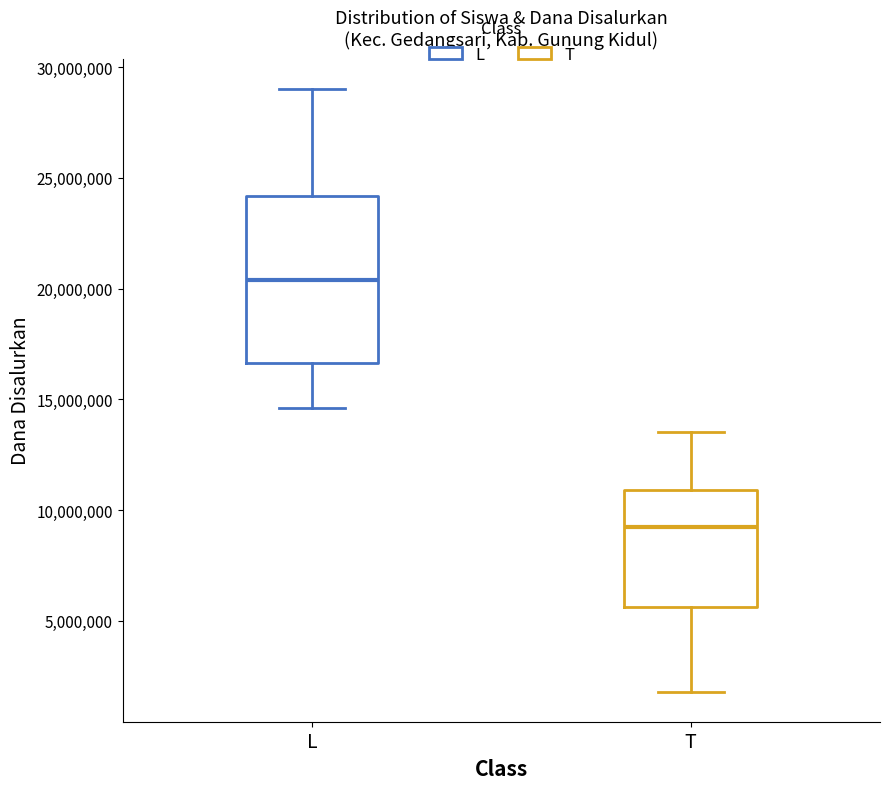

Which box's median line is the highest?

L